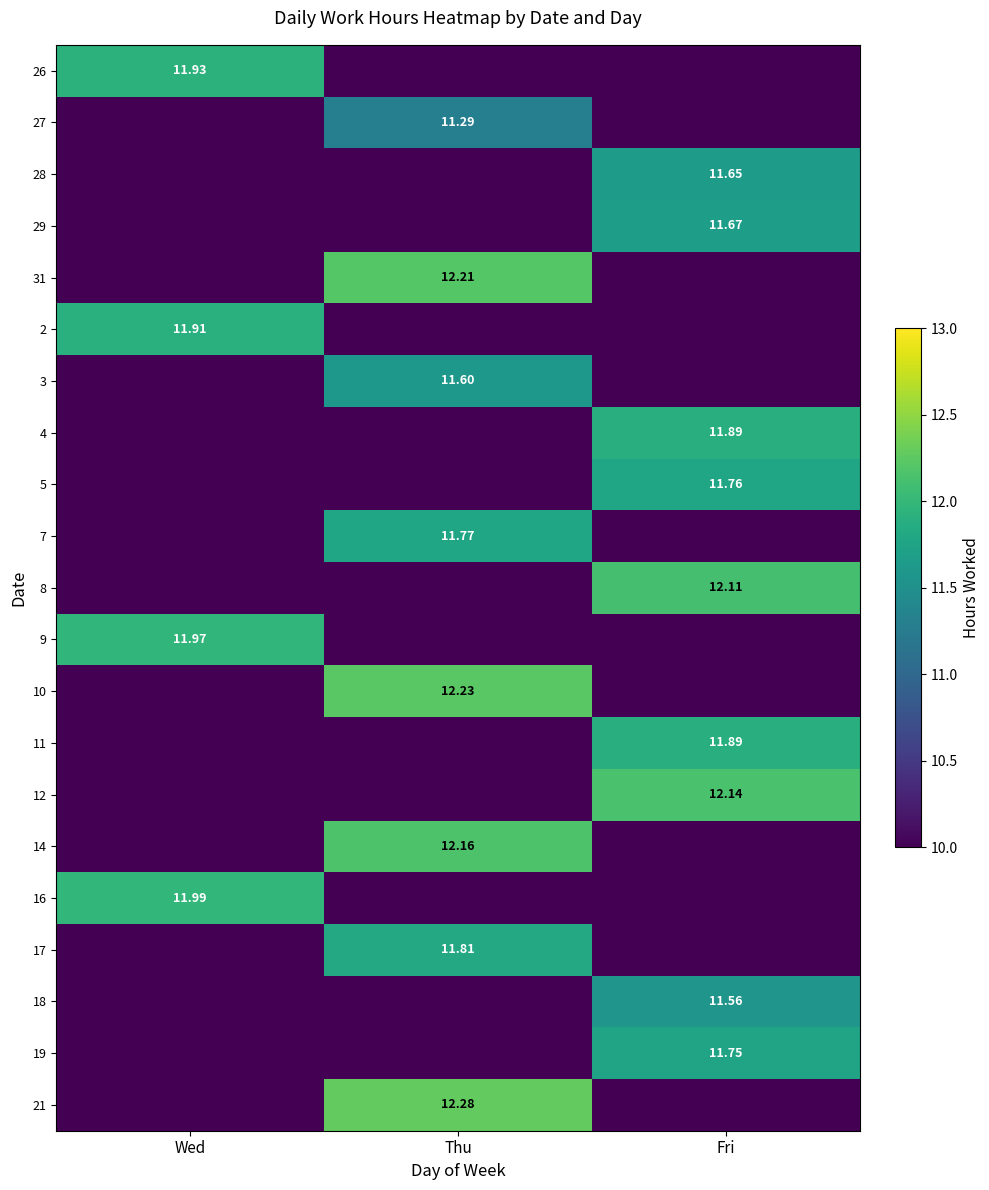

At which category is the sum across all series the highest?

Fri